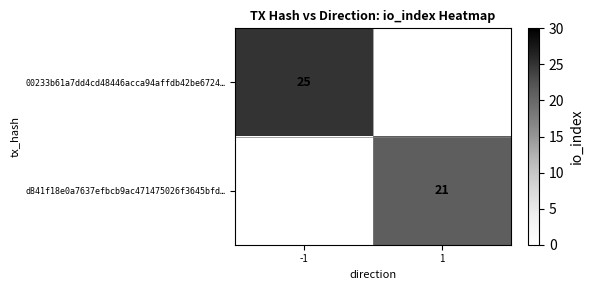

What is the sum of all d841f18e0a7637efbcb9ac471475026f3645bfd… values?

21